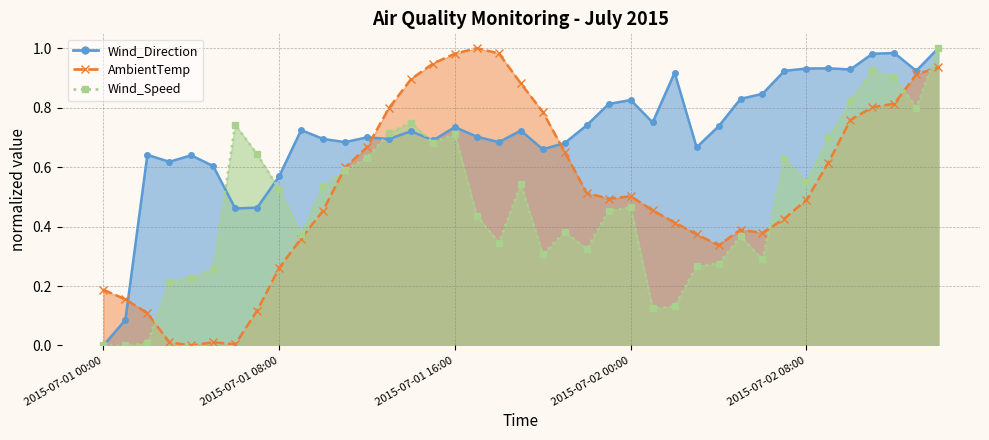

What is the value of the Wind_Speed point at the 38th from the left?

0.8